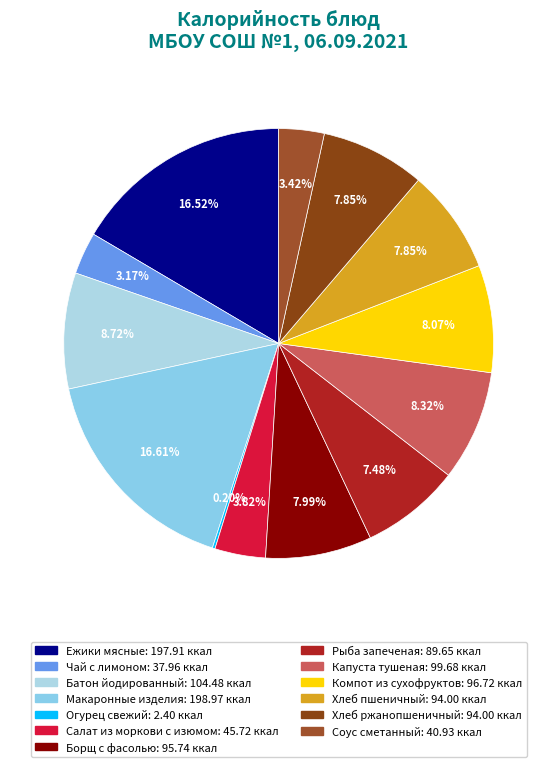

To the nearest percent, what portion does Хлеб ржанопшеничный represent?

8%